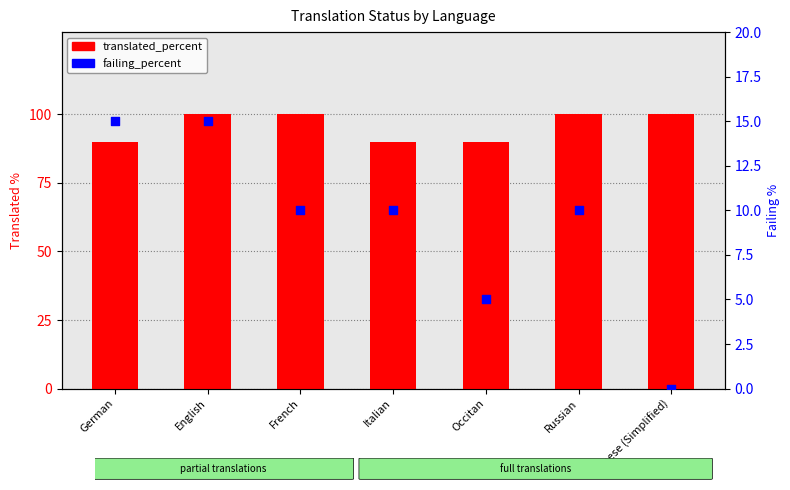

At how many categories does at least one series exceed 71?

7